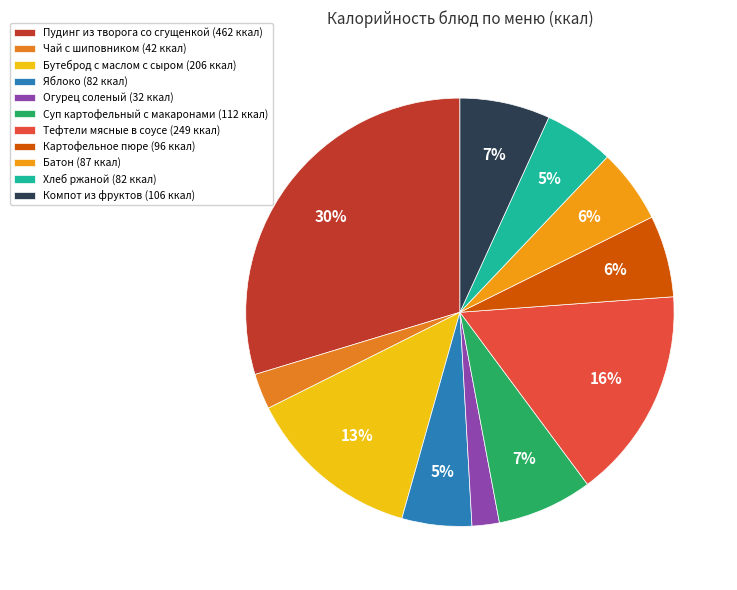

Rank the categories by value from highest to lowest.

Пудинг из творога со сгущенкой, Тефтели мясные в соусе, Бутеброд с маслом с сыром, Суп картофельный с макаронами, Компот из фруктов, Картофельное пюре, Батон, Яблоко, Хлеб ржаной, Чай с шиповником, Огурец соленый